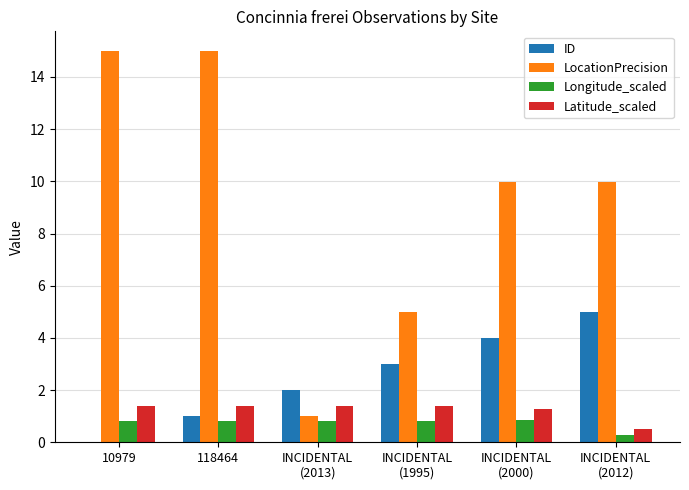

The Latitude_scaled series shows 0.6 at INCIDENTAL
(2000). True or false?

False